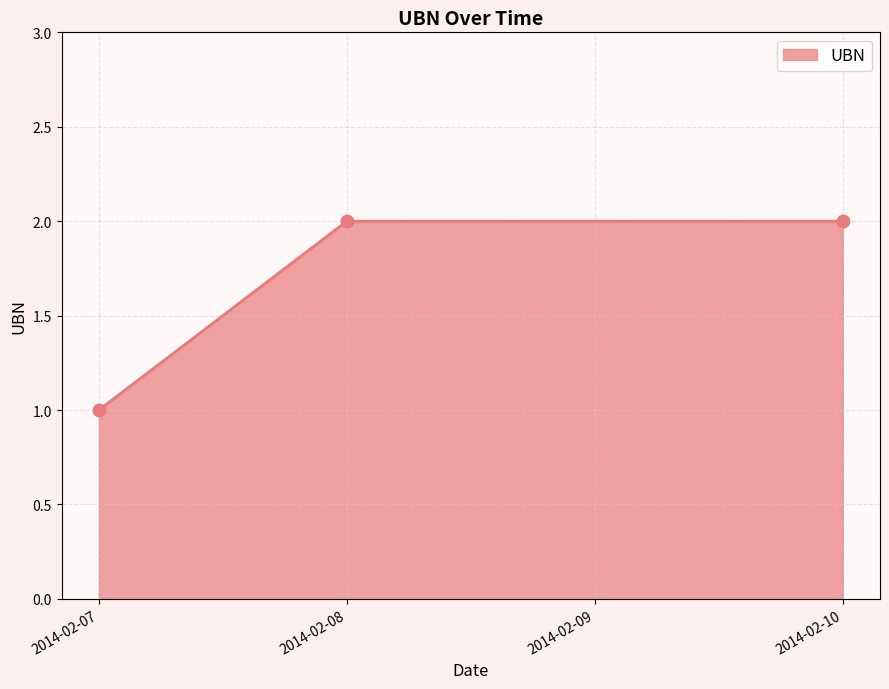

Which has a higher value, 2014-02-10 or 2014-02-07?

2014-02-10